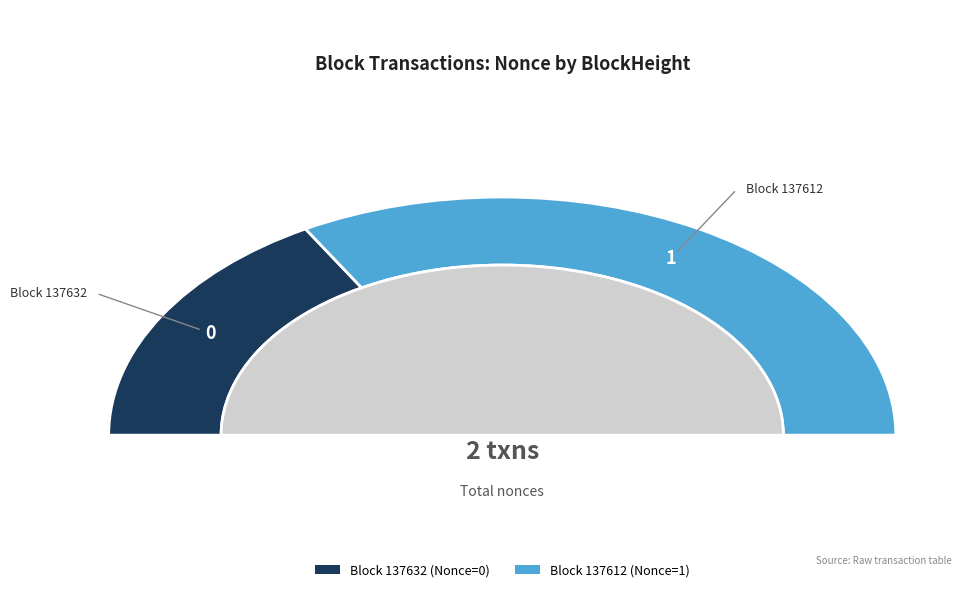

True or false: 137612 accounts for 89% of the total.

False